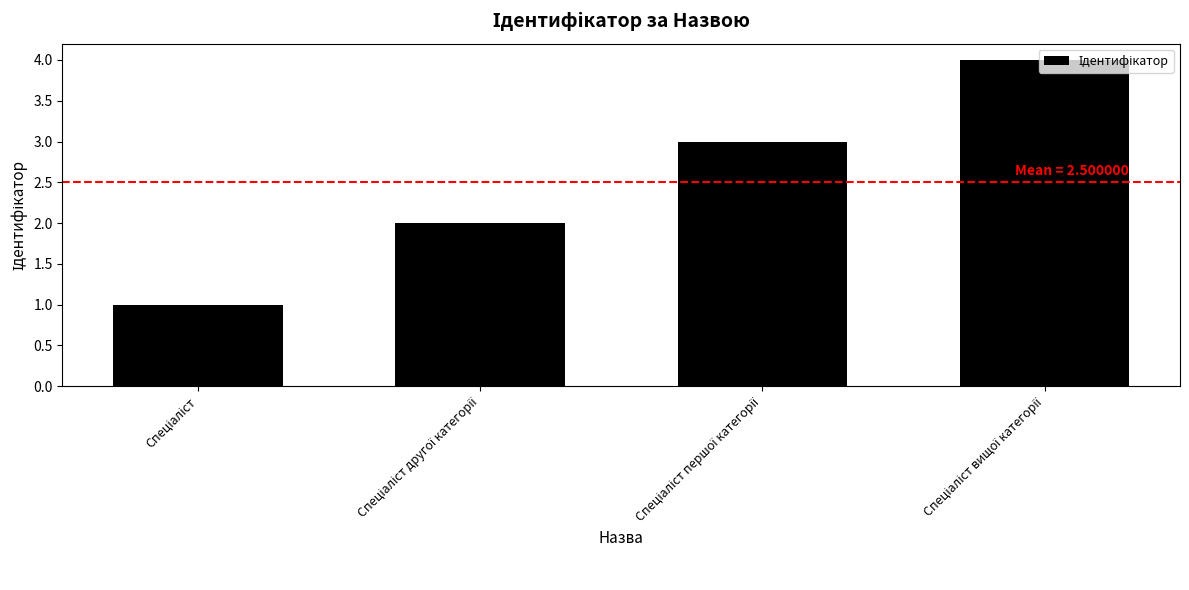

What is the difference between the maximum and minimum values?

3